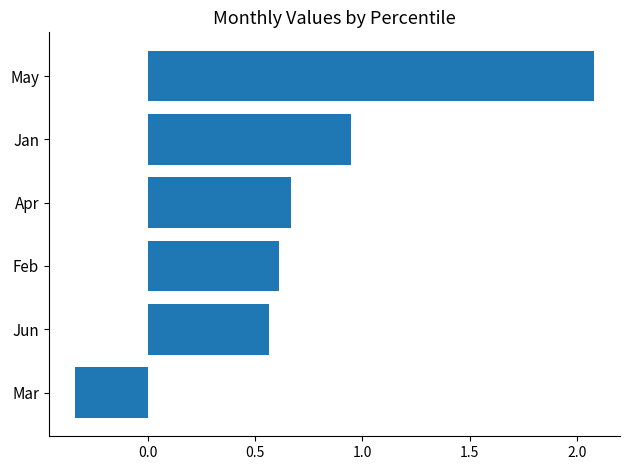

Which label corresponds to the largest value in the chart?

May